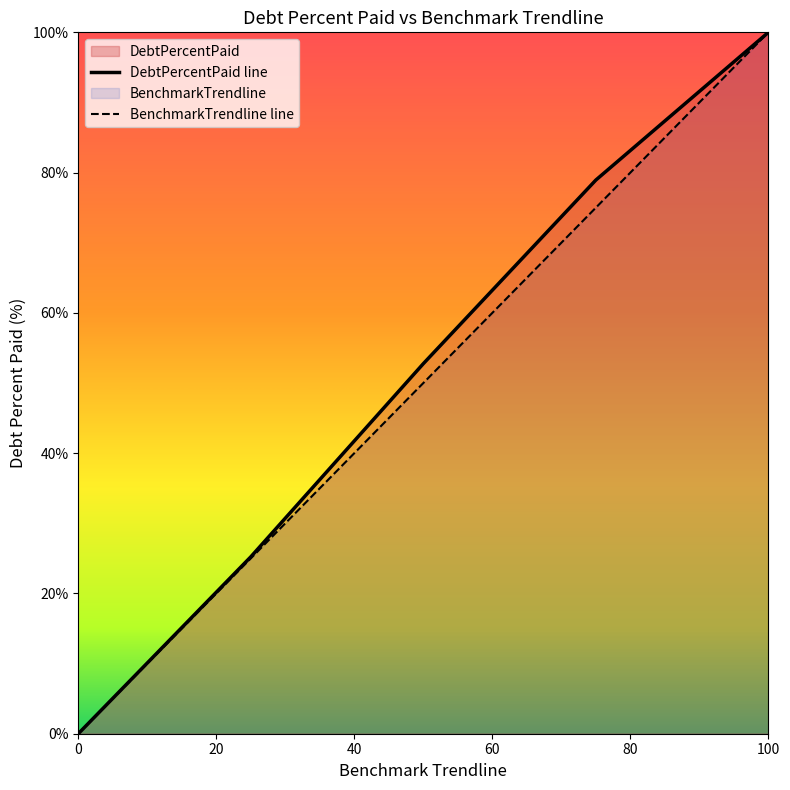

Reading left to right, list all the values displayed in this chart.

DebtPercentPaid: 0.0	25.2	52.8	78.9	100.0
BenchmarkTrendline: 0.0	25.0	50.0	75.0	100.0